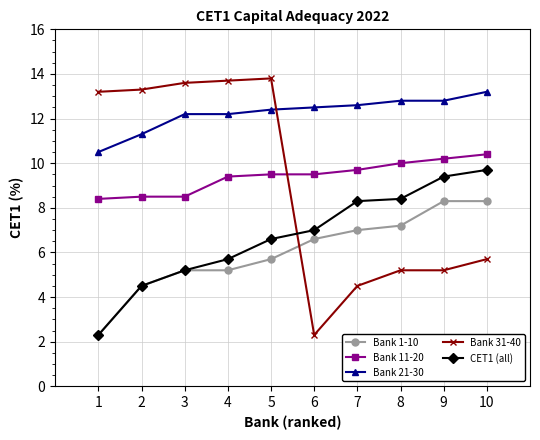

List the series in order of their peak value, highest first.

Bank 31-40, Bank 21-30, Bank 11-20, CET1 (all), Bank 1-10